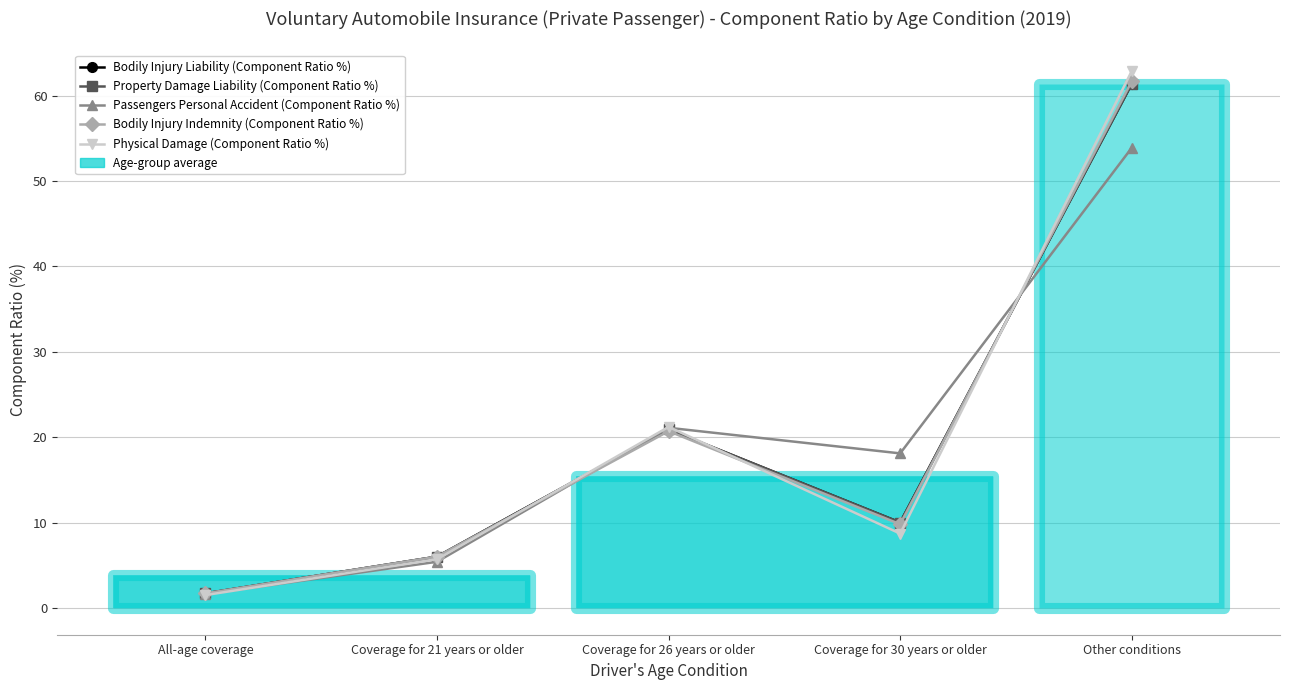

What are all the series names shown in the legend?

Bodily Injury Liability (Component Ratio %), Property Damage Liability (Component Ratio %), Passengers Personal Accident (Component Ratio %), Bodily Injury Indemnity (Component Ratio %), Physical Damage (Component Ratio %)